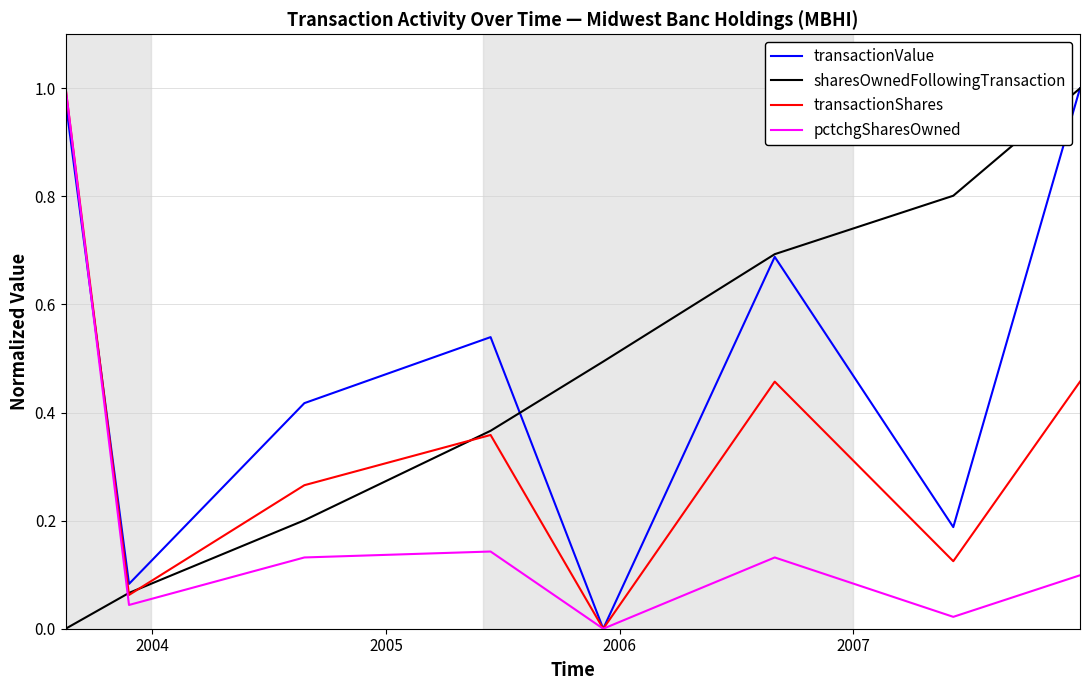

How many lines are shown in the chart?

4